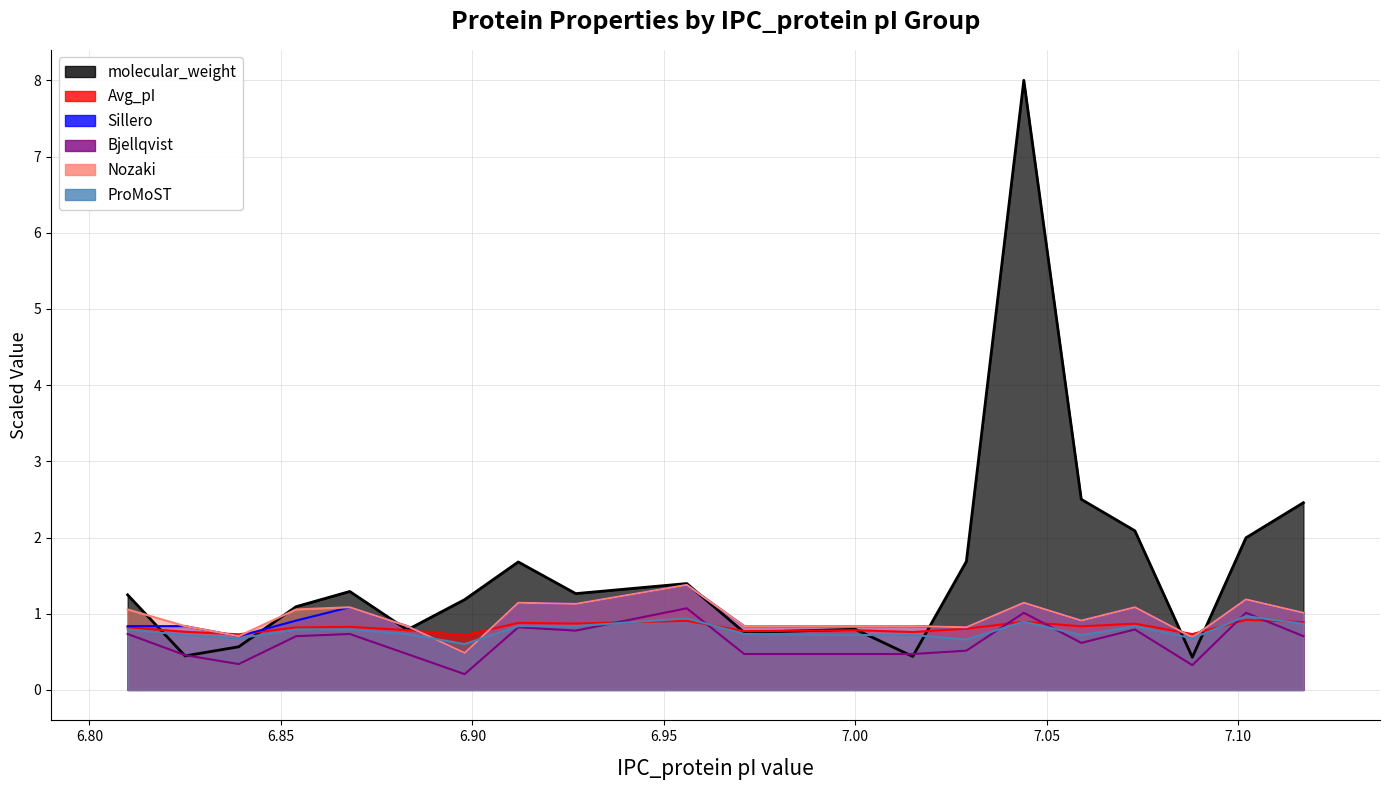

Reading left to right, extract all data points from this chart.

molecular_weight: 6.81=1.2	6.825=0.4	6.839=0.6	6.854=1.1	6.868=1.3	6.883=0.8	6.898=1.2	6.912=1.7	6.927=1.3	6.956=1.4	6.971=0.8	7.0=0.8	7.015=0.4	7.029=1.7	7.044=8.0	7.059=2.5	7.073=2.1	7.088=0.4	7.102=2.0	7.117=2.5
Avg_pI: 6.81=0.8	6.825=0.8	6.839=0.7	6.854=0.8	6.868=0.8	6.883=0.8	6.898=0.7	6.912=0.9	6.927=0.9	6.956=0.9	6.971=0.8	7.0=0.8	7.015=0.8	7.029=0.8	7.044=0.9	7.059=0.8	7.073=0.9	7.088=0.7	7.102=0.9	7.117=0.9
Sillero: 6.81=0.8	6.825=0.8	6.839=0.7	6.854=0.9	6.868=1.1	6.883=0.8	6.898=0.5	6.912=1.1	6.927=1.1	6.956=1.4	6.971=0.8	7.0=0.8	7.015=0.8	7.029=0.8	7.044=1.1	7.059=0.9	7.073=1.1	7.088=0.7	7.102=1.2	7.117=1.0
Bjellqvist: 6.81=0.7	6.825=0.5	6.839=0.3	6.854=0.7	6.868=0.7	6.883=0.5	6.898=0.2	6.912=0.8	6.927=0.8	6.956=1.1	6.971=0.5	7.0=0.5	7.015=0.5	7.029=0.5	7.044=1.0	7.059=0.6	7.073=0.8	7.088=0.3	7.102=1.0	7.117=0.7
Nozaki: 6.81=1.1	6.825=0.8	6.839=0.7	6.854=1.1	6.868=1.1	6.883=0.8	6.898=0.5	6.912=1.1	6.927=1.1	6.956=1.4	6.971=0.8	7.0=0.8	7.015=0.8	7.029=0.8	7.044=1.1	7.059=0.9	7.073=1.1	7.088=0.7	7.102=1.2	7.117=1.0
ProMoST: 6.81=0.8	6.825=0.7	6.839=0.7	6.854=0.8	6.868=0.8	6.883=0.7	6.898=0.6	6.912=0.8	6.927=0.8	6.956=0.9	6.971=0.7	7.0=0.7	7.015=0.7	7.029=0.7	7.044=0.9	7.059=0.7	7.073=0.8	7.088=0.7	7.102=1.0	7.117=0.9